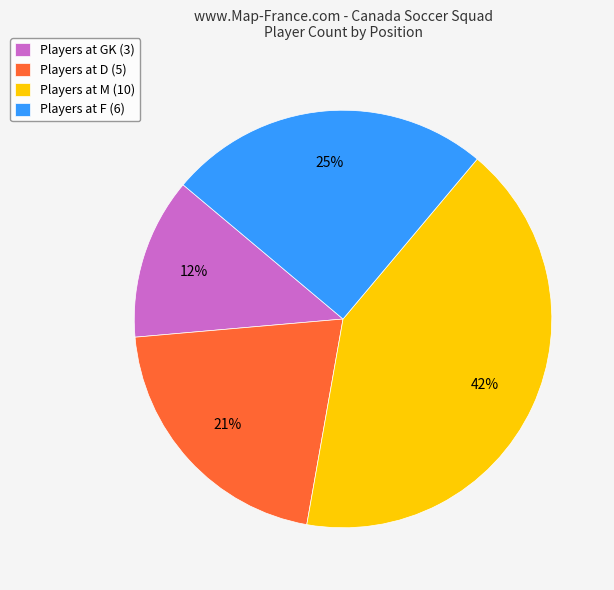

To the nearest percent, what is the difference between the Players at M (10) and Players at F (6) slice percentages?

17%